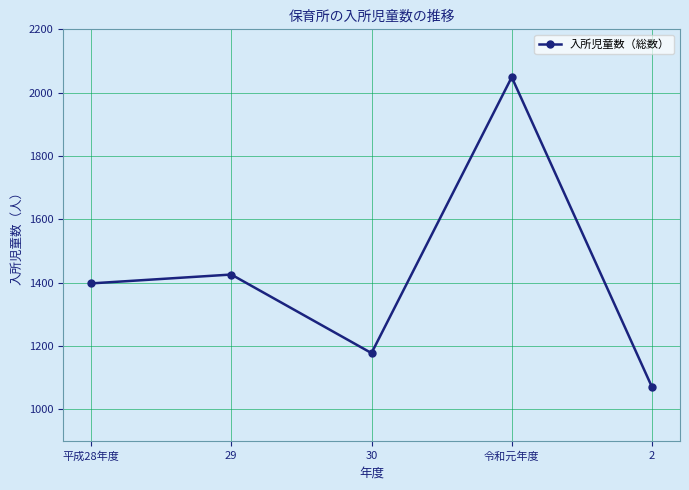

Read the value at 30.

1178